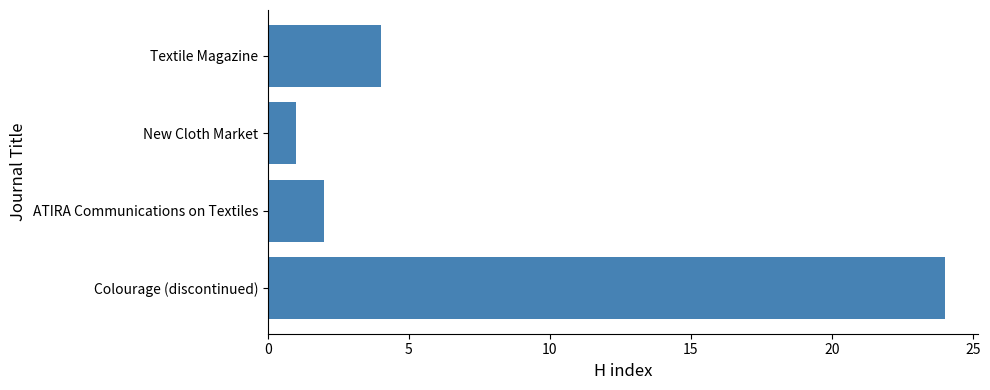

What is the change in value from Colourage (discontinued) to Textile Magazine?

-20